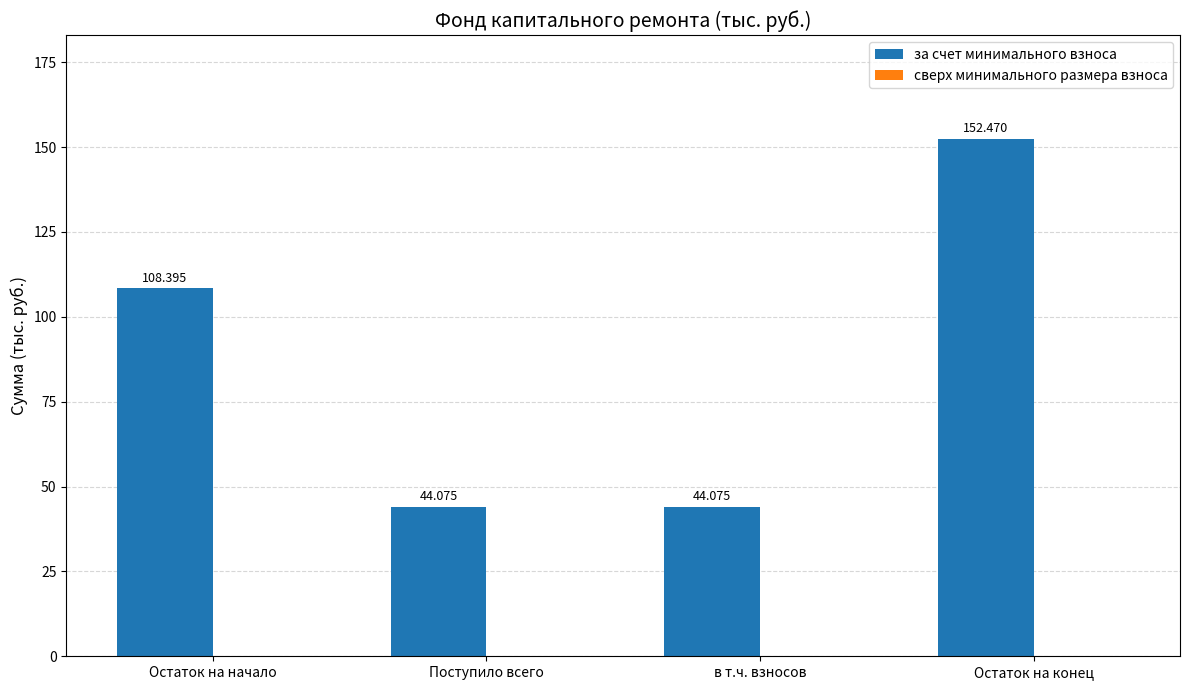

Which label corresponds to the largest value in the chart?

Остаток на конец